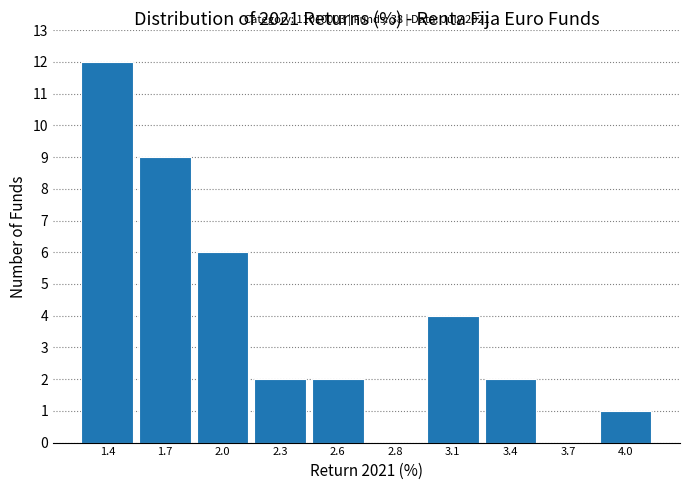

Reading left to right, what are all the values shown in this chart?

1.4=12	1.7=9	2.0=6	2.3=2	2.6=2	2.8=0	3.1=4	3.4=2	3.7=0	4.0=1